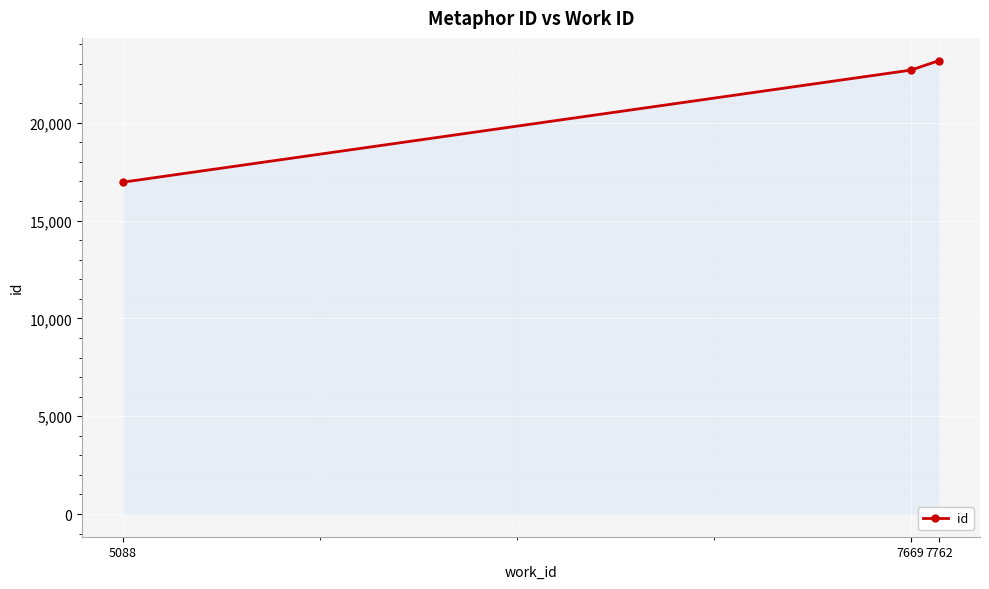

Is it true that the value at 5088 is 10051?

False